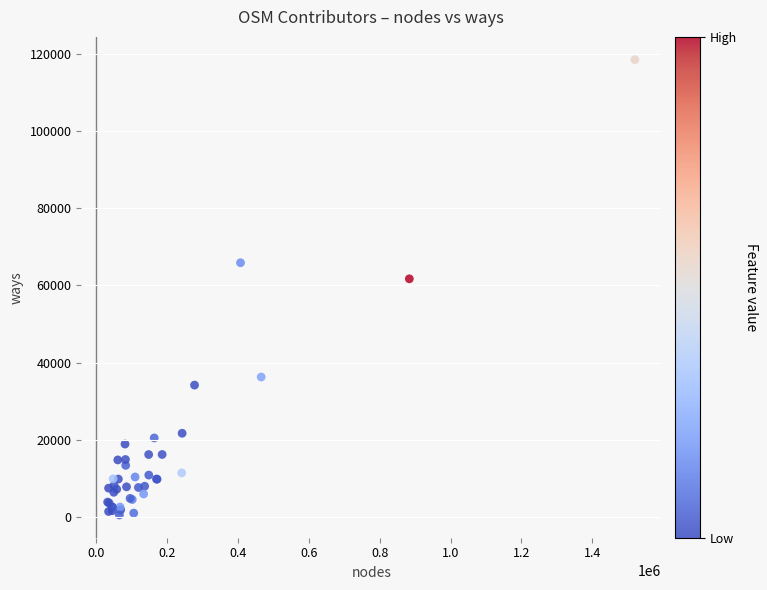

What Y value in the scatter plot is closest to 59482?

61681